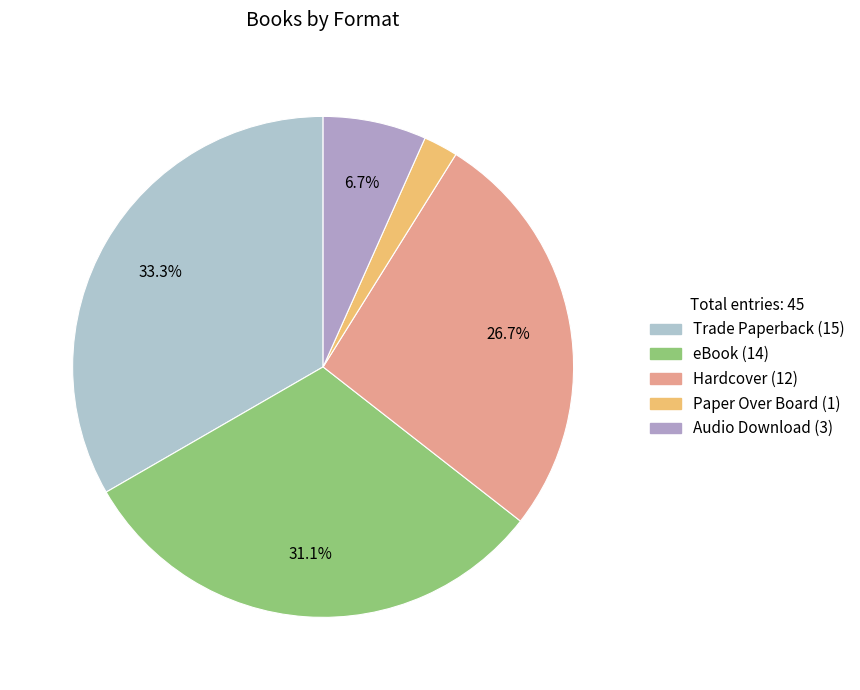

Does any single category account for the majority?

No